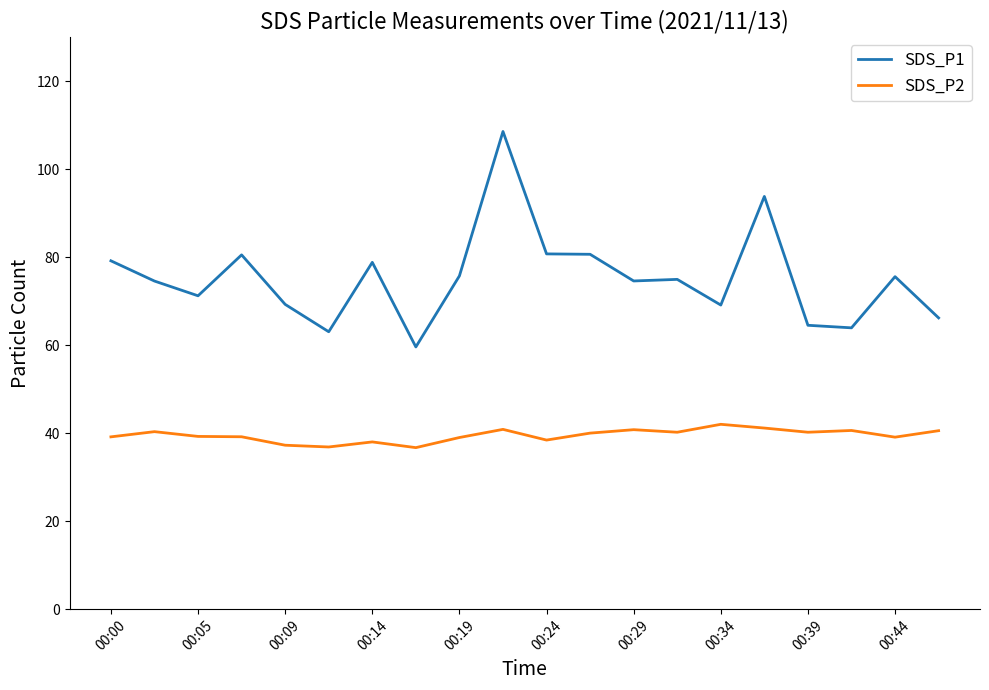

List the series in order of their peak value, lowest first.

SDS_P2, SDS_P1